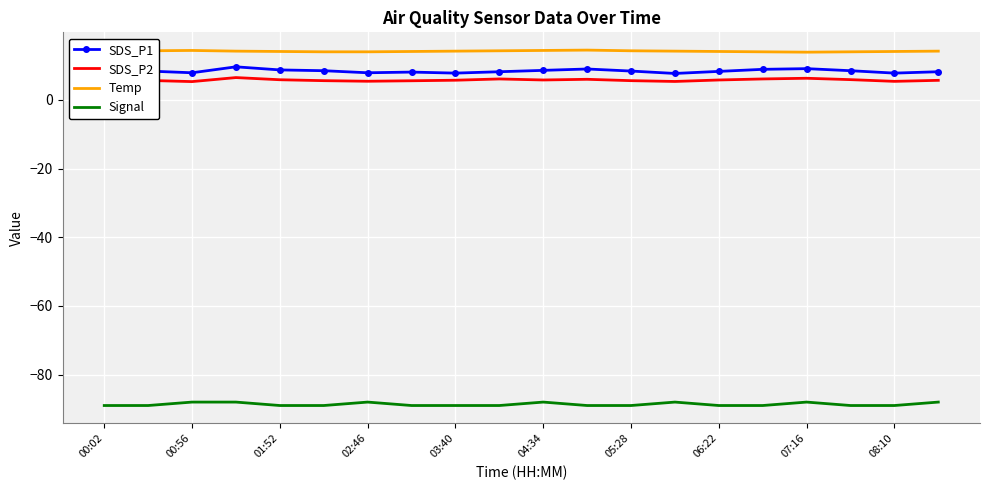

Which series has the largest total across all categories?

Temp